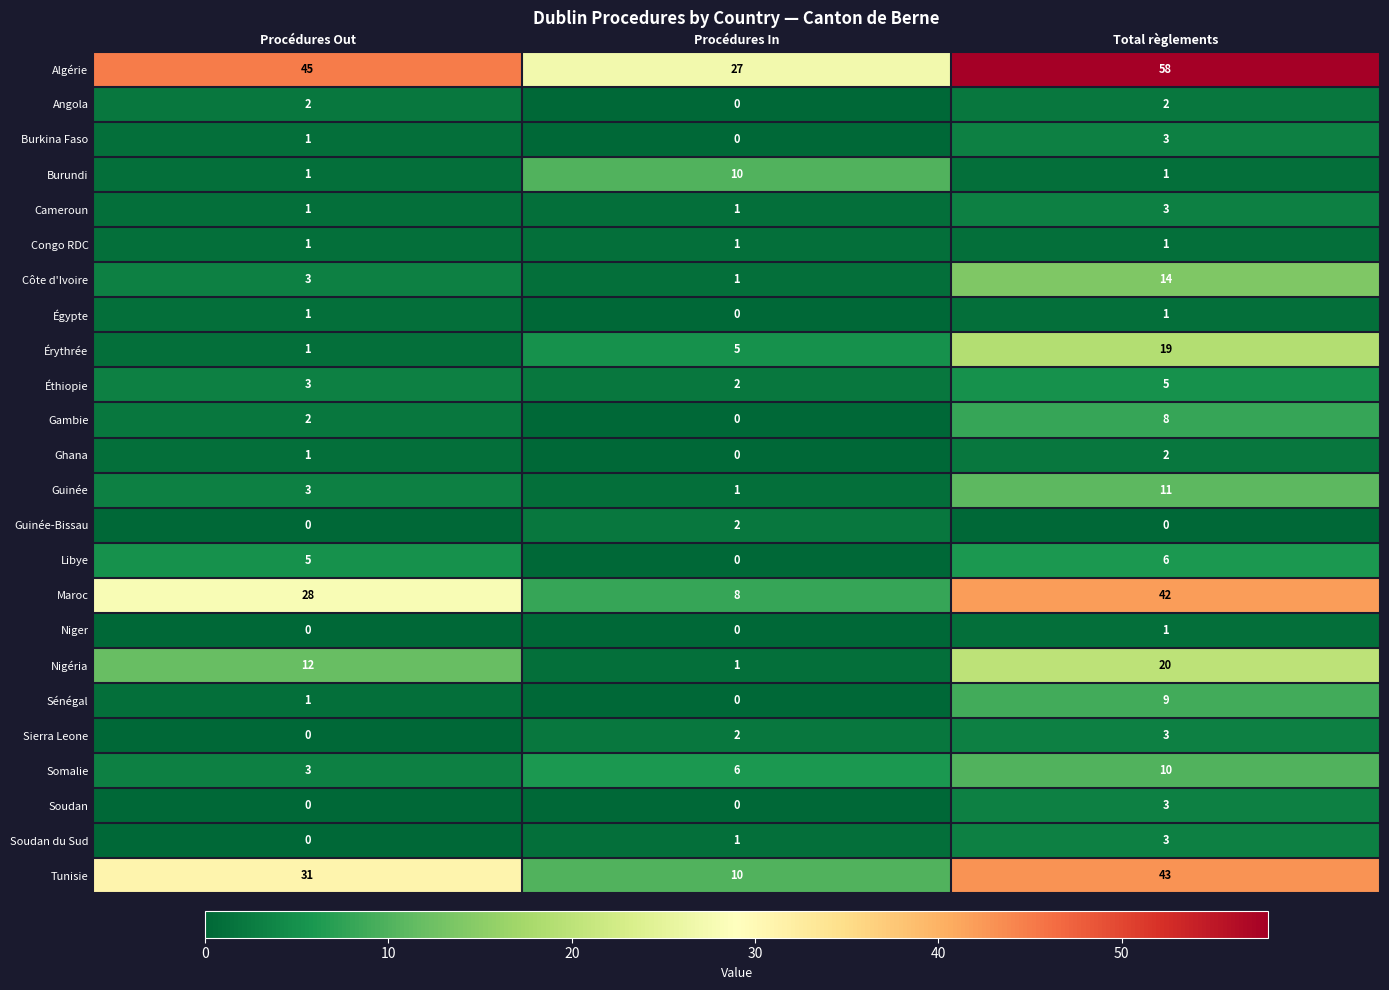

How many distinct data groups are displayed?

24